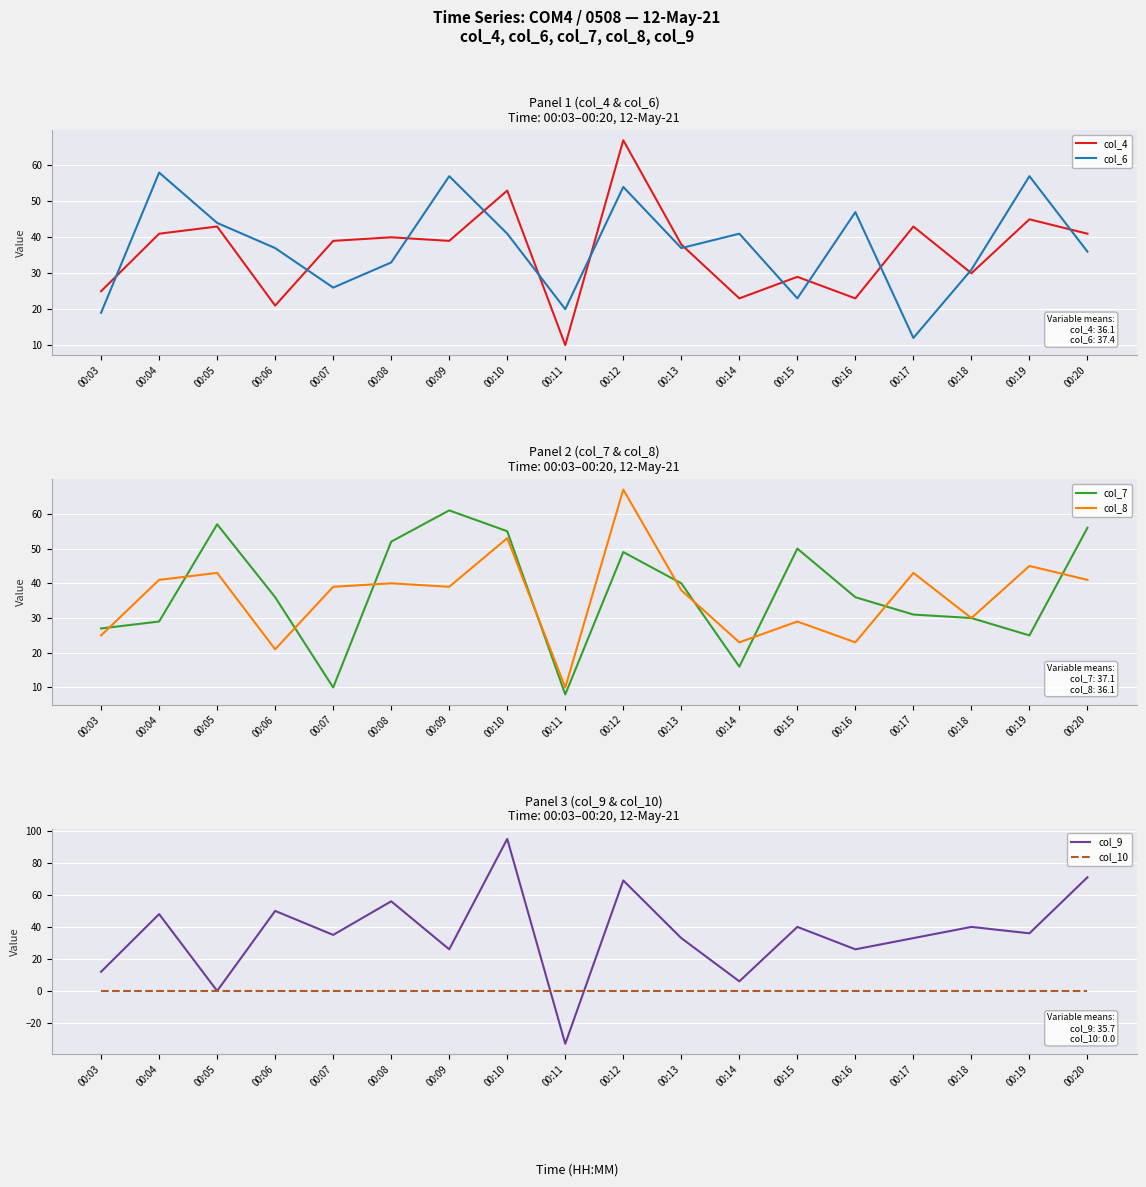

Rank the series by their maximum value, from highest to lowest.

col_9, col_4, col_8, col_7, col_6, col_10